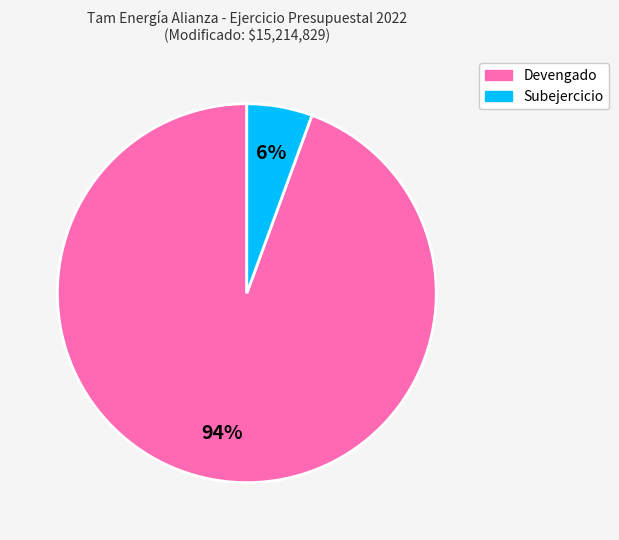

Combined, do Devengado and Subejercicio account for over 50%?

Yes